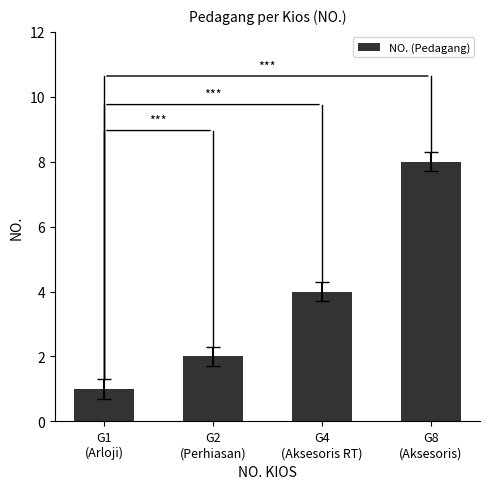

How many values are below 4?

2